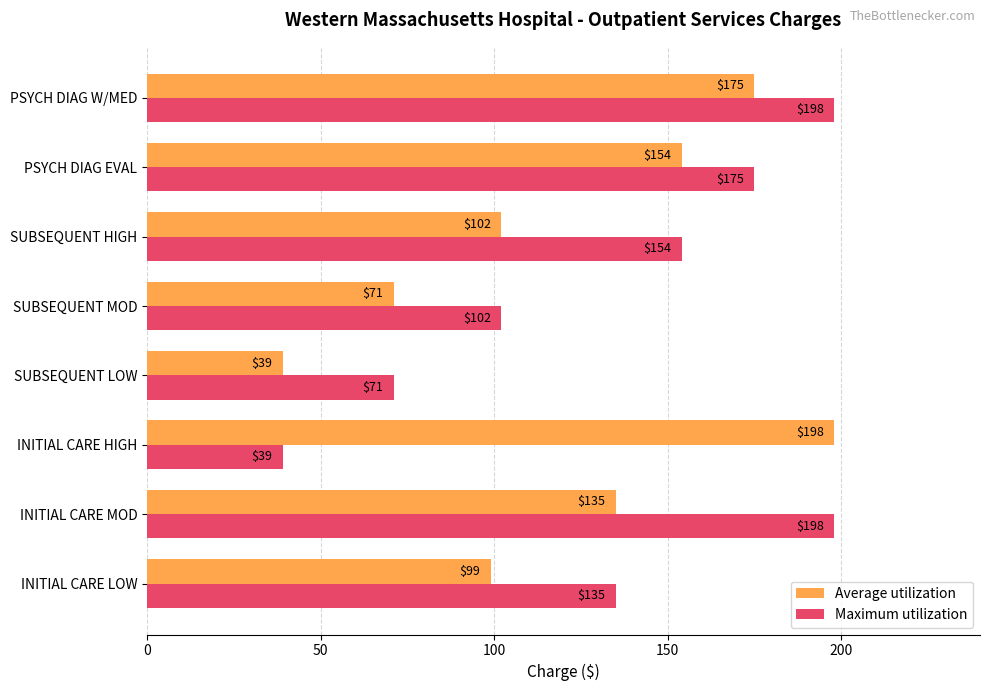

Rank the categories by Average utilization value from highest to lowest.

INITIAL CARE HIGH, PSYCH DIAG W/MED, PSYCH DIAG EVAL, INITIAL CARE MOD, SUBSEQUENT HIGH, INITIAL CARE LOW, SUBSEQUENT MOD, SUBSEQUENT LOW